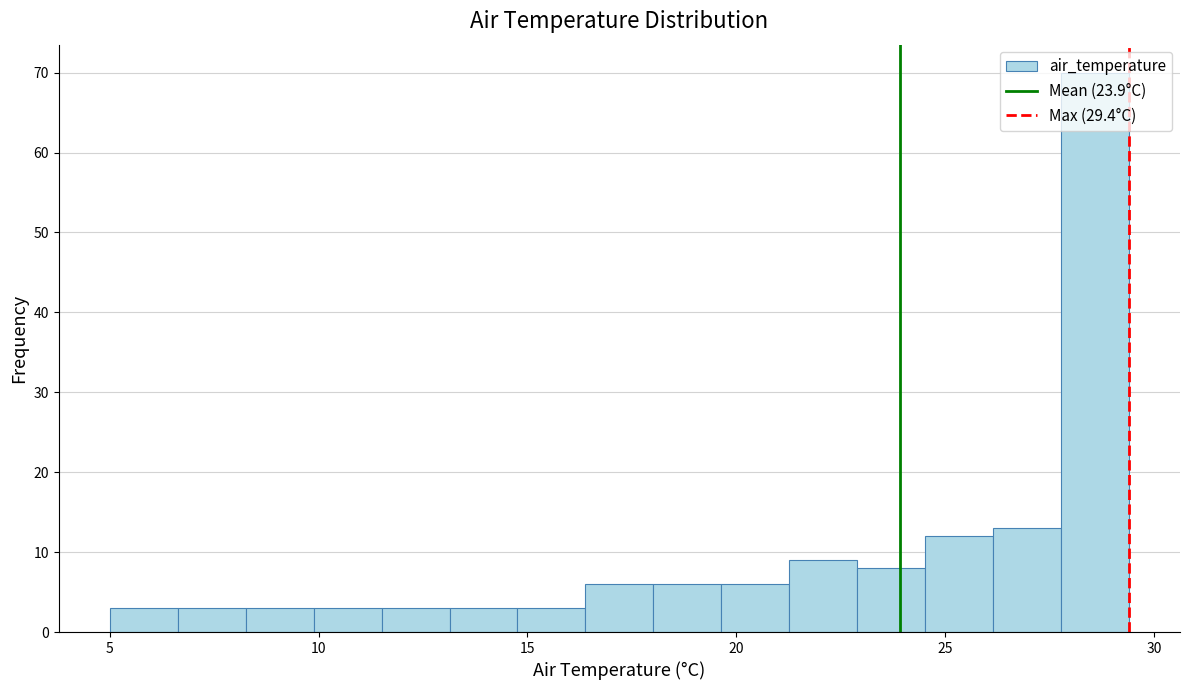

Around what value on the x-axis is the tallest bar? Give the approximate position of its centre, as read against the axis.

28.5